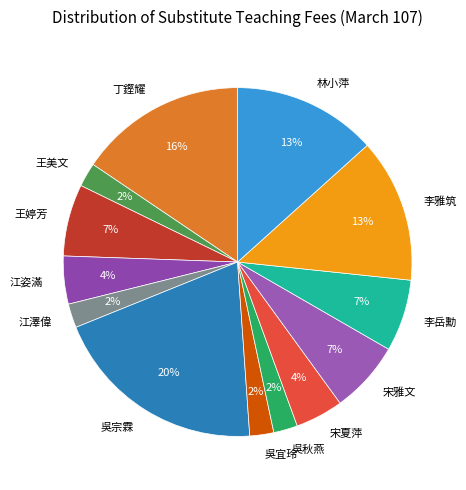

What percentage is the 王美文 slice, to the nearest percent?

2%